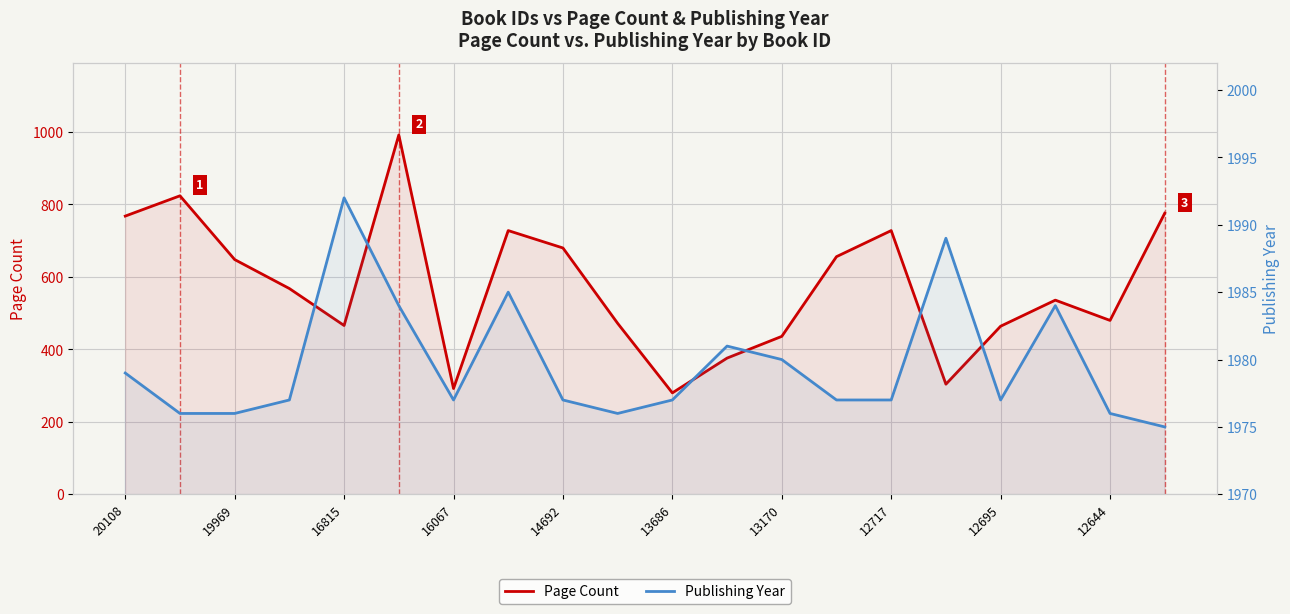

The value of Publishing Year at 14692 is 3467. True or false?

False